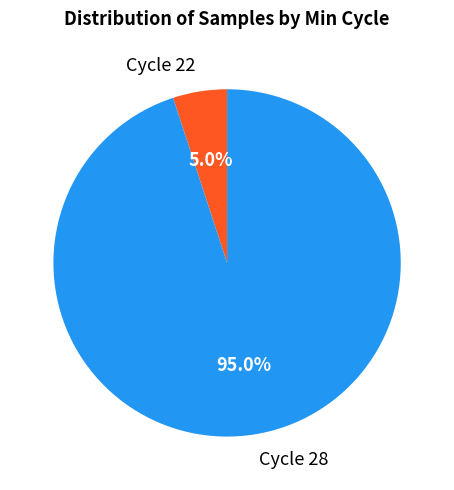

Rank the categories by value from highest to lowest.

Cycle 28, Cycle 22